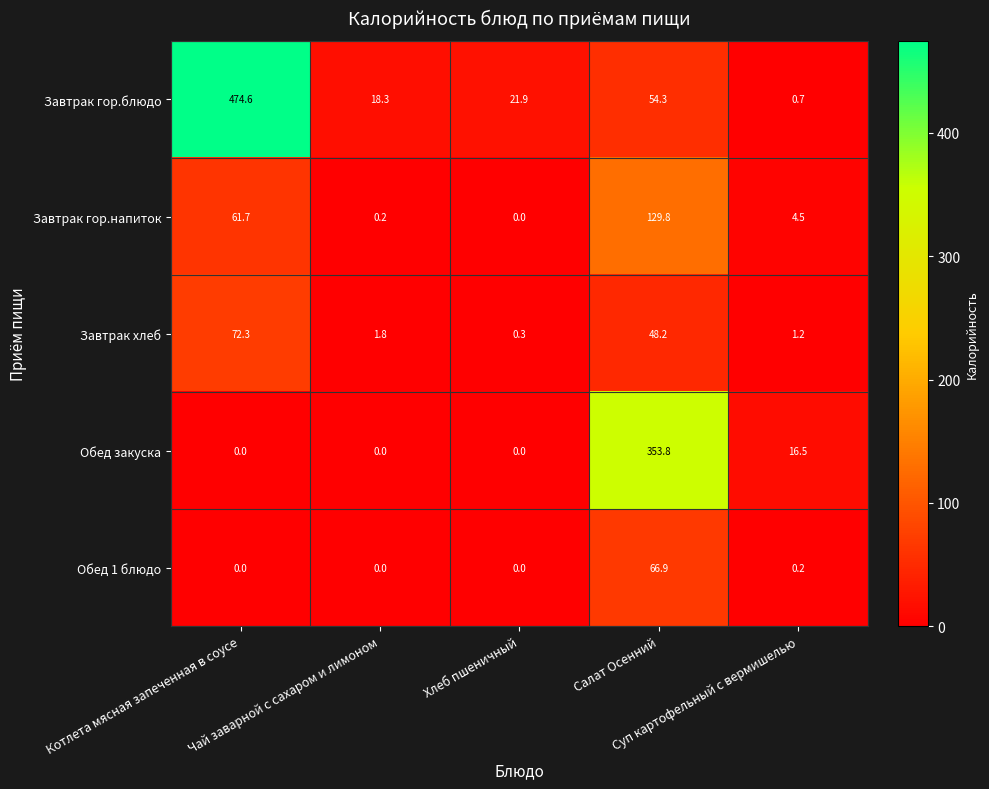

Which series has the largest range (max minus min)?

Завтрак гор.блюдо